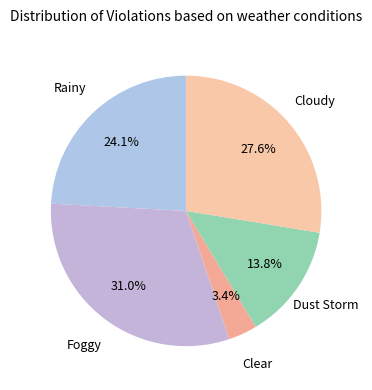

What is the smallest slice in the pie chart?

Clear